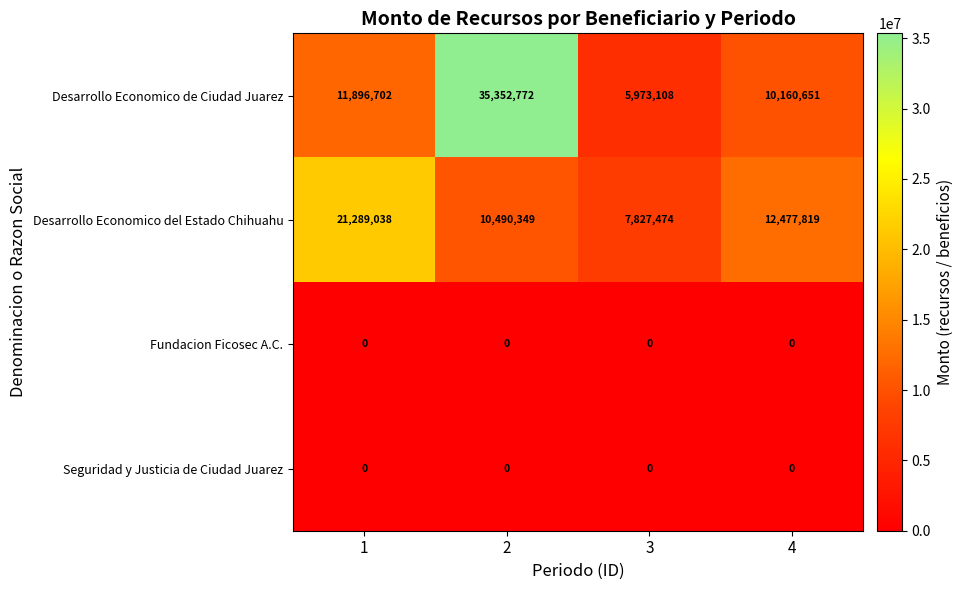

Which category has the lowest value in the Desarrollo Economico de Ciudad Juarez series?

3